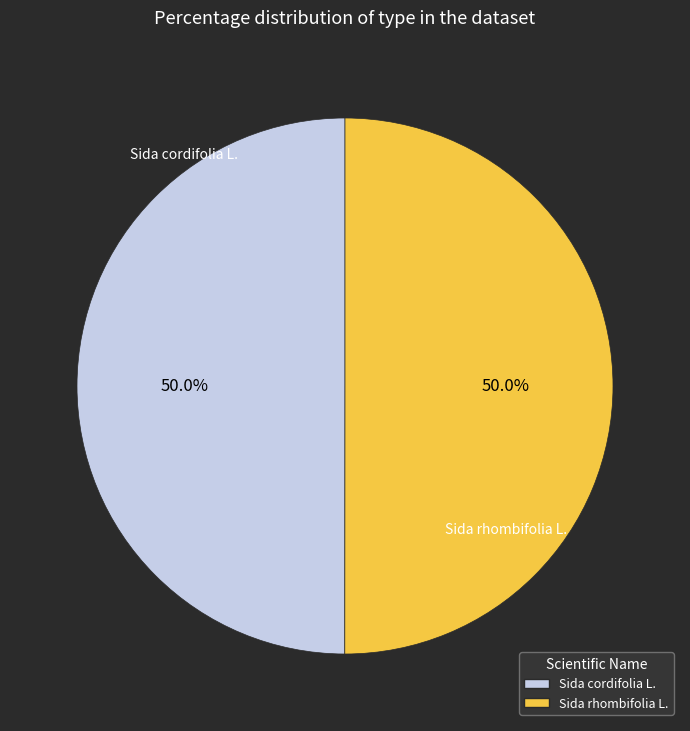

How many segments does this pie chart have?

2